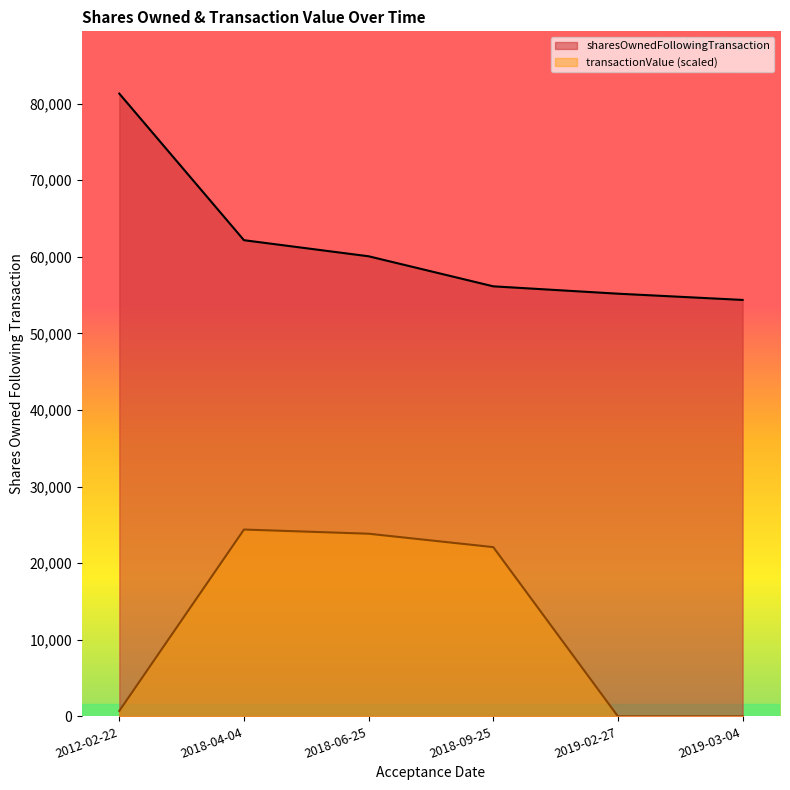

What is the average value of the sharesOwnedFollowingTransaction series?

61539.2